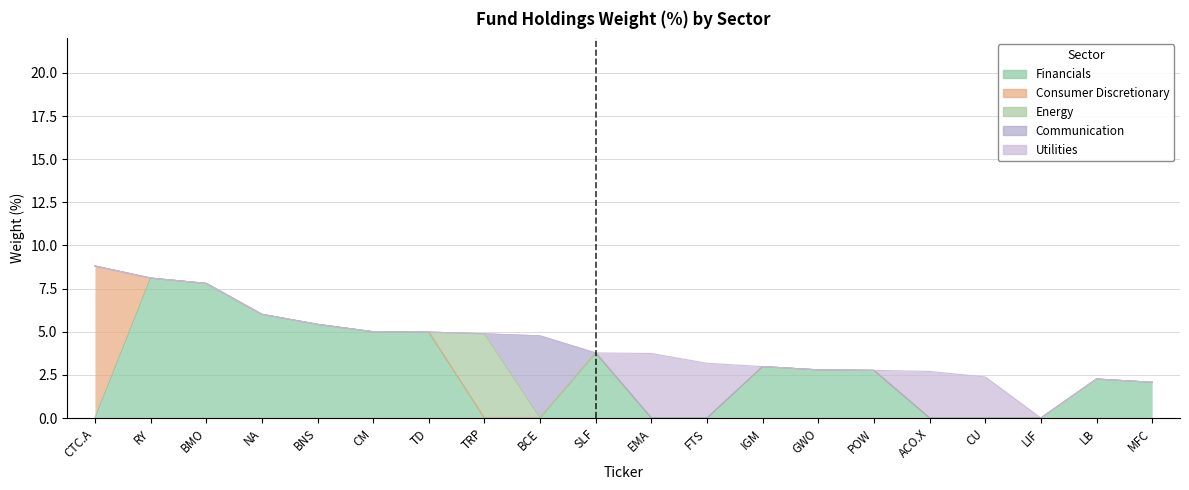

The Energy series shows -3.1 at POW. True or false?

False